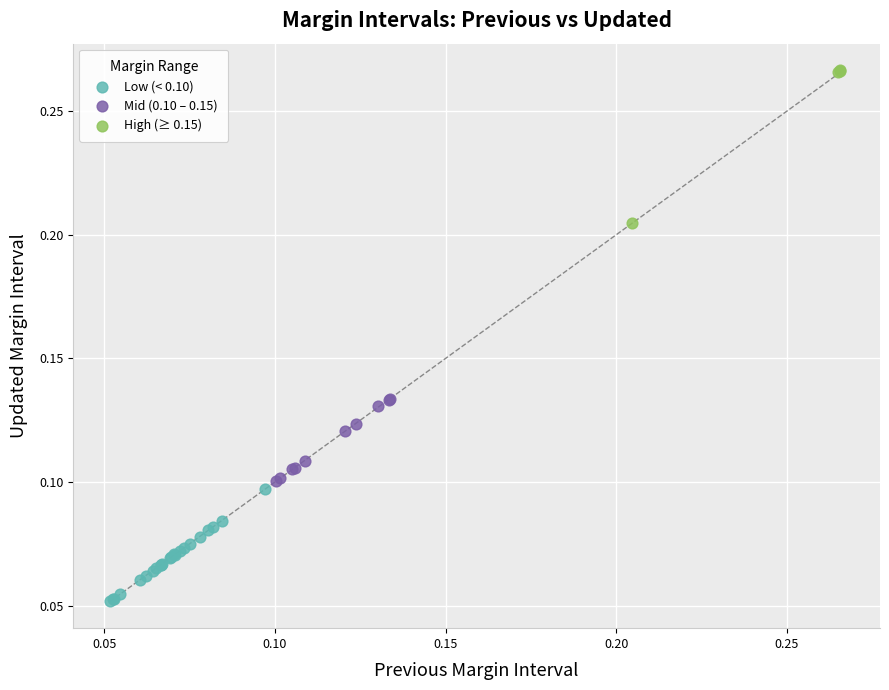

Which series has the largest Y range (max minus min)?

High (≥ 0.15)